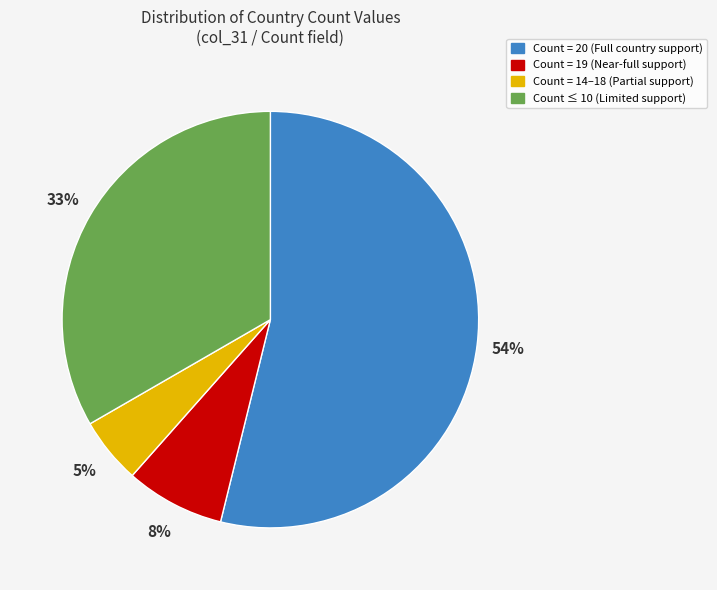

How many slices are in this pie chart?

4